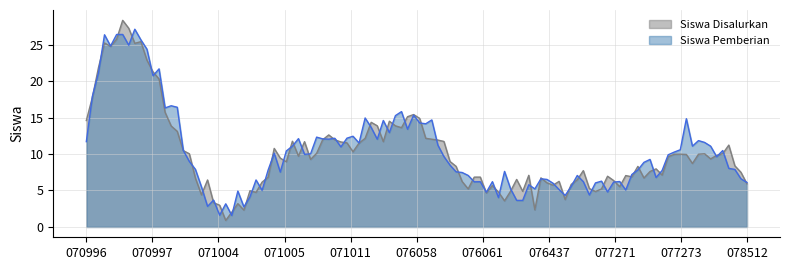

What is the lowest value of the Siswa Disalurkan series?

0.9